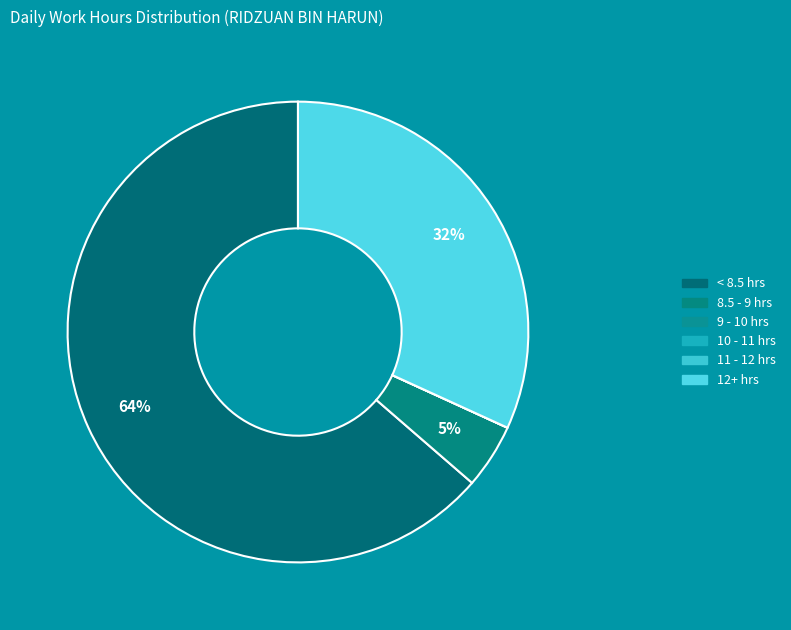

To the nearest percent, what is the average slice percentage?

17%